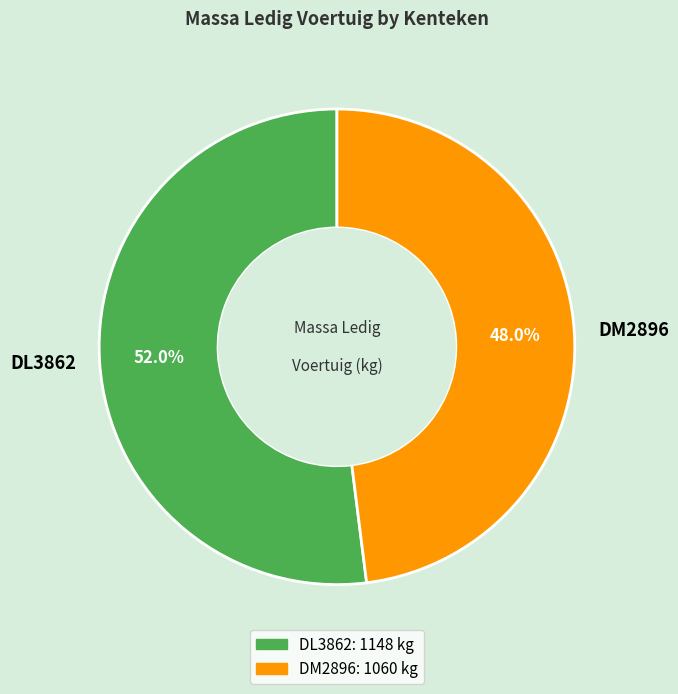

What percentage is the DM2896 slice, to the nearest percent?

48%